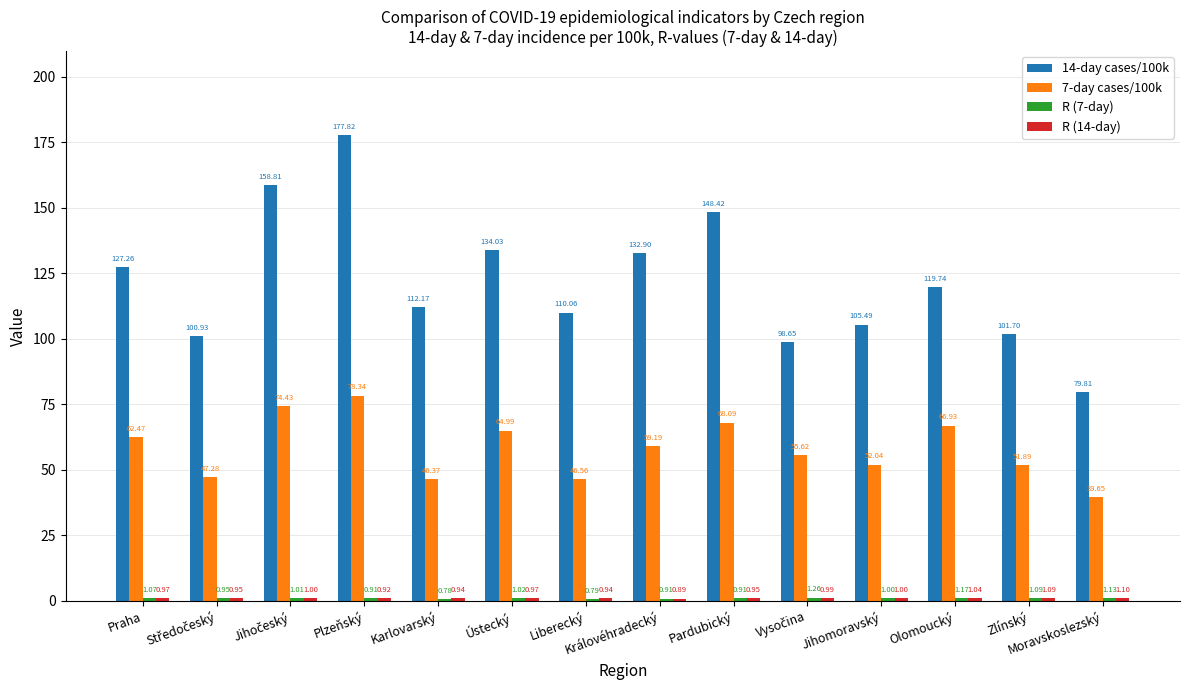

At how many categories does at least one series exceed 161?

1